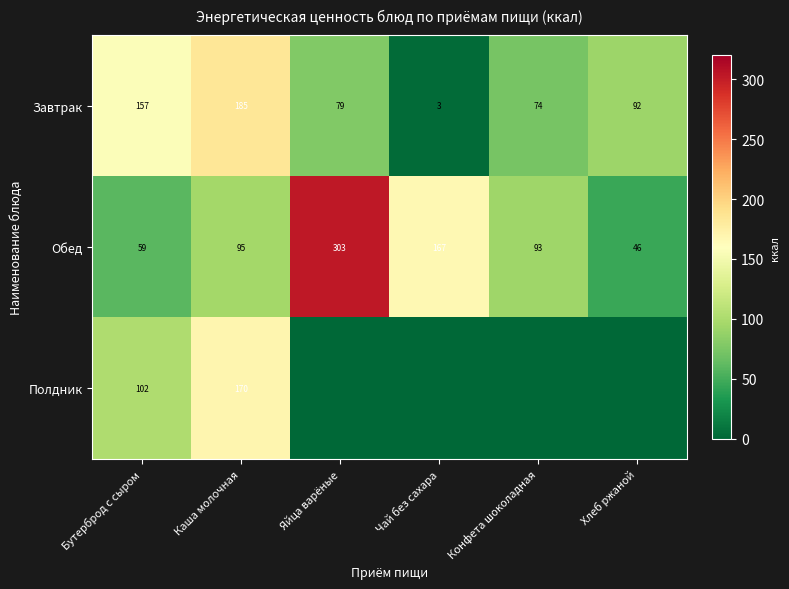

What is the difference between the Завтрак values at Конфета шоколадная and Хлеб ржаной?

18